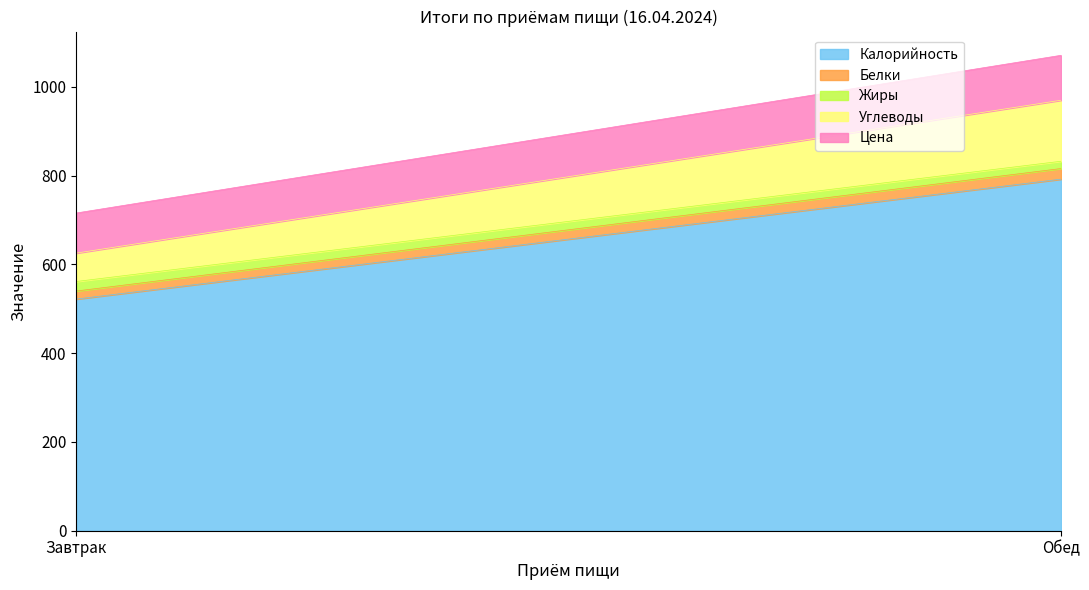

What is the minimum value shown in the chart?

16.4